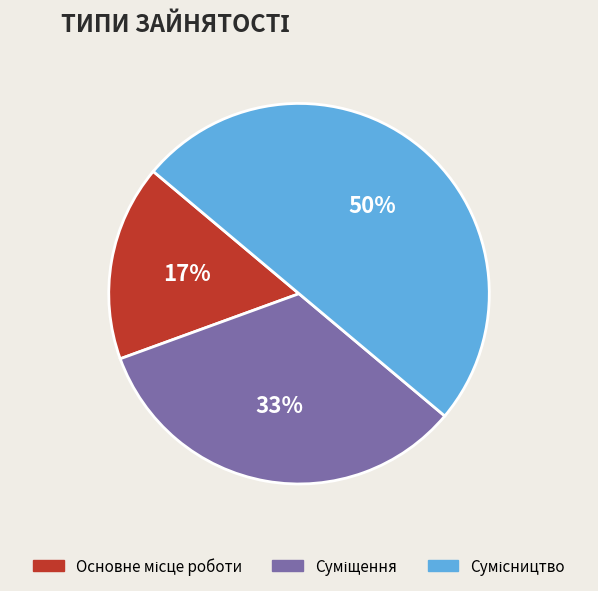

To the nearest percent, what is the difference between the largest and smallest slice percentages?

33%